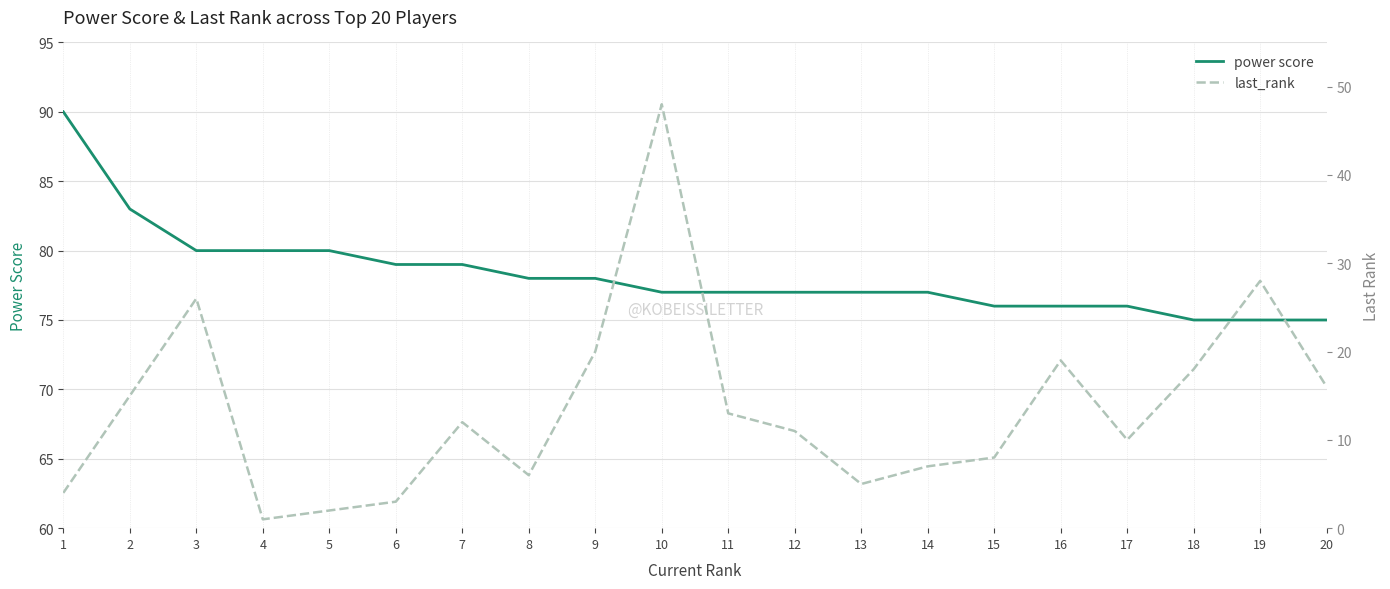

What is the total value across all series at 6?

82